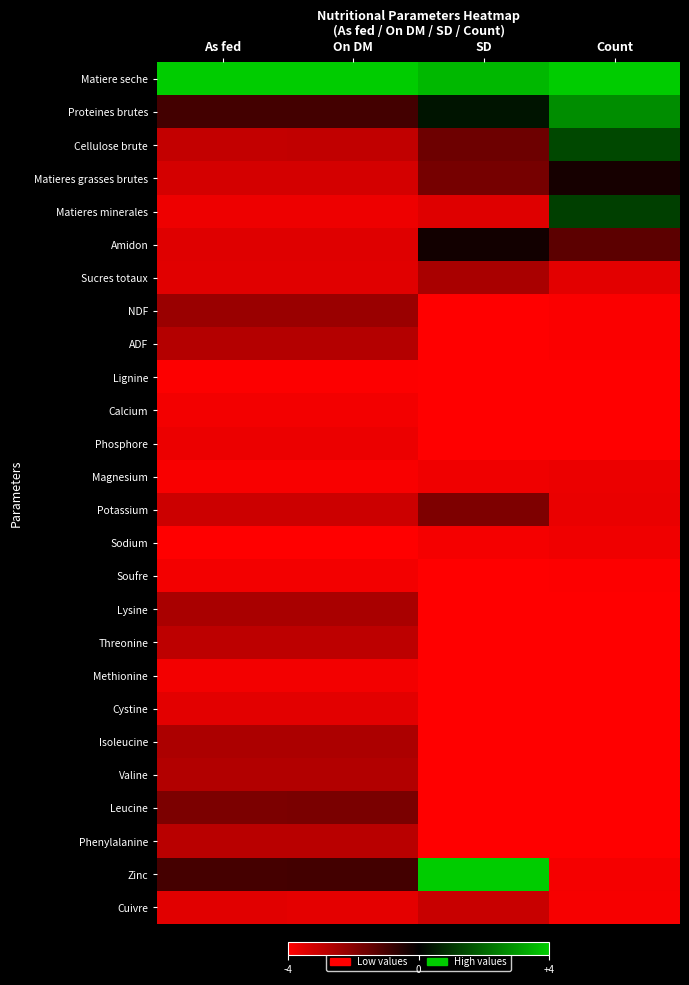

Which label corresponds to the smallest value in the chart?

SD